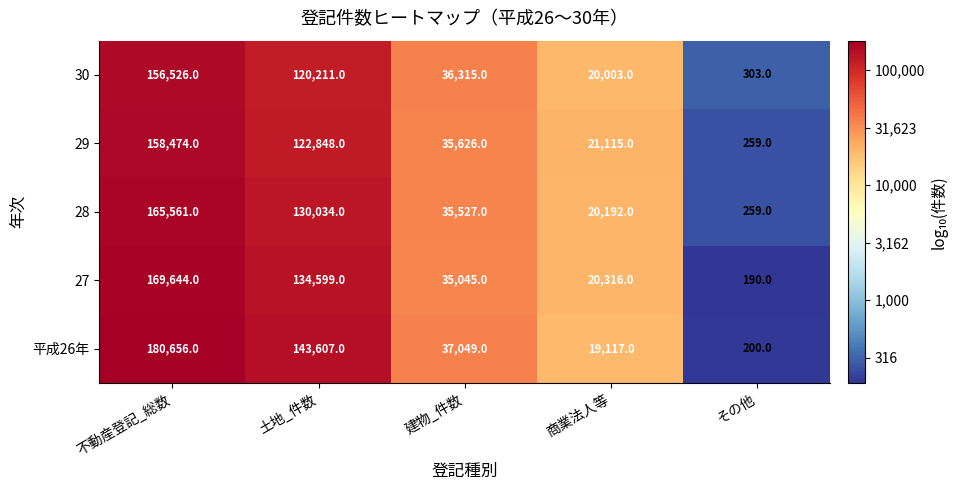

Where is 27 nearest to the value 84917?

土地_件数